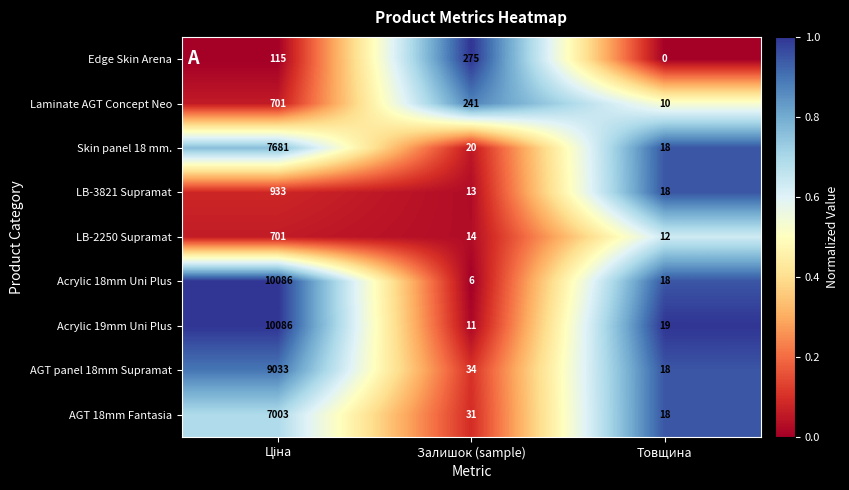

At how many categories does at least one series exceed 0?

3